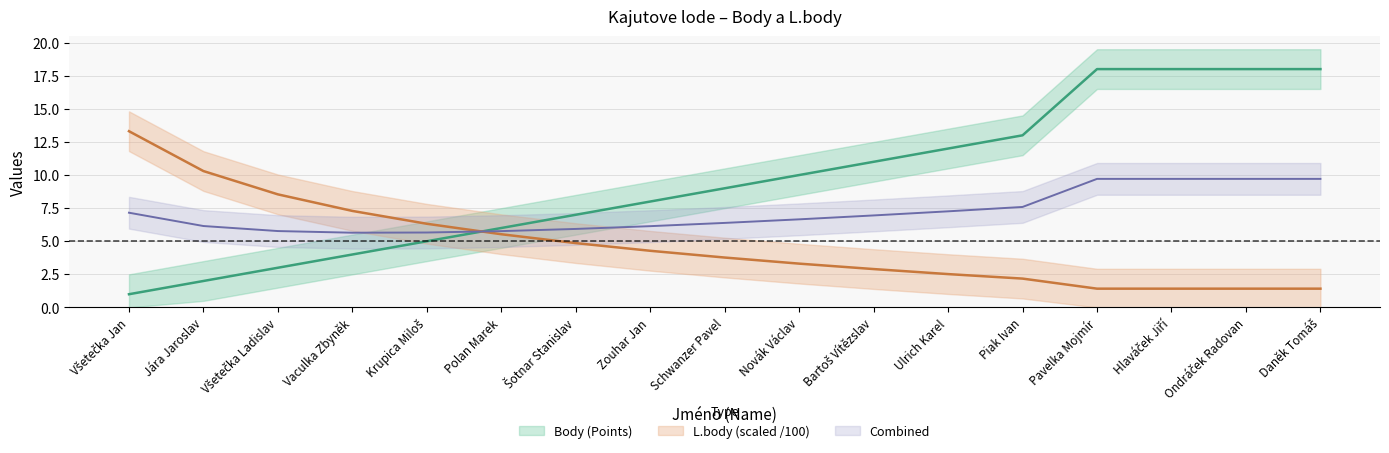

How many intersections are there between L.body and Body?

1